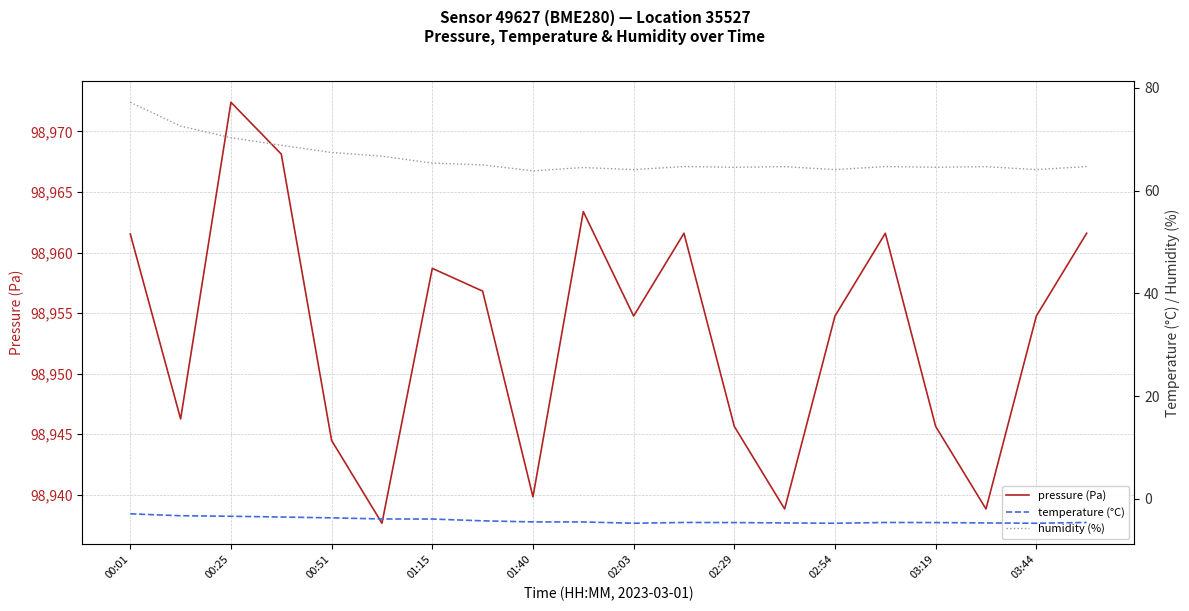

The value of pressure (Pa) at 00:25 is 33180.0. True or false?

False